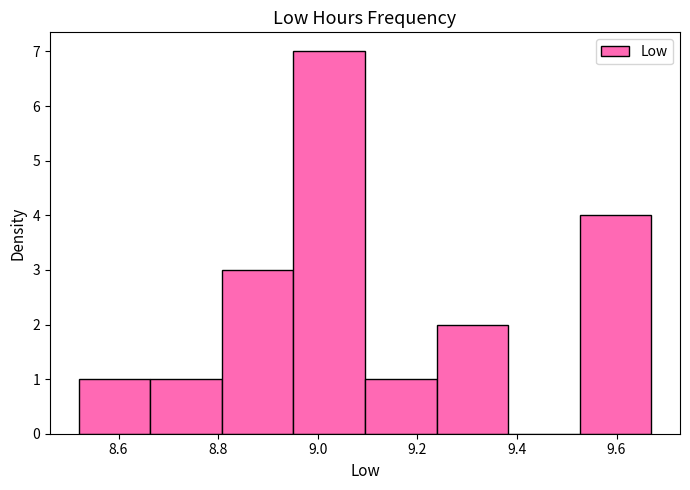

Over which range of the x-axis is the bar tallest?

8.96 to 9.10